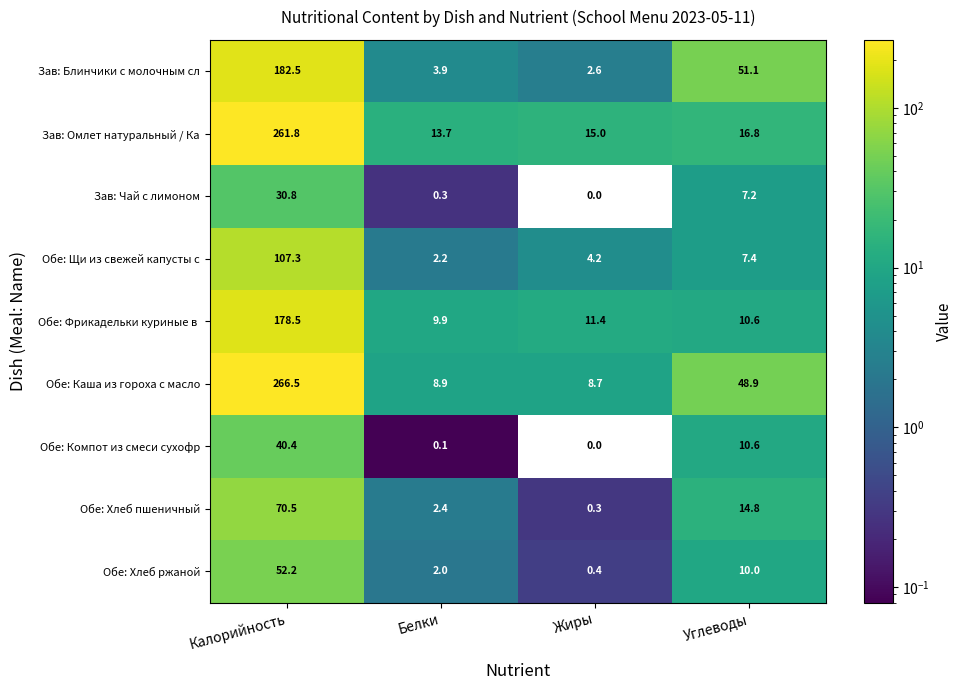

How many categories are shown in the chart?

4